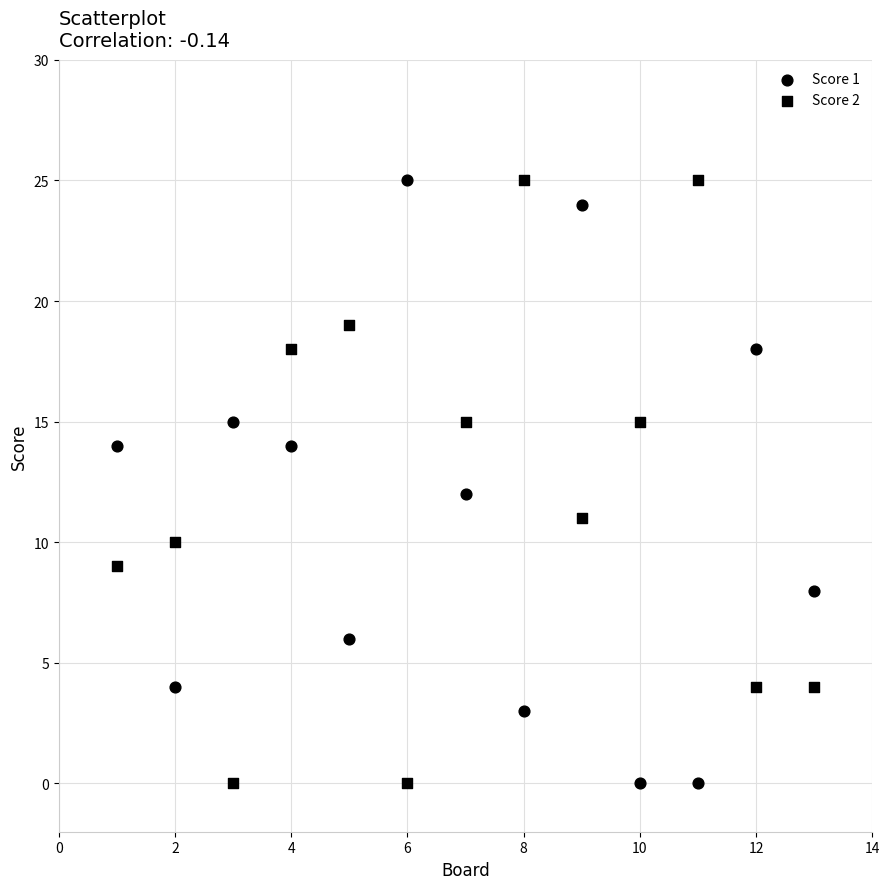

Count the number of points in this scatter plot.

26